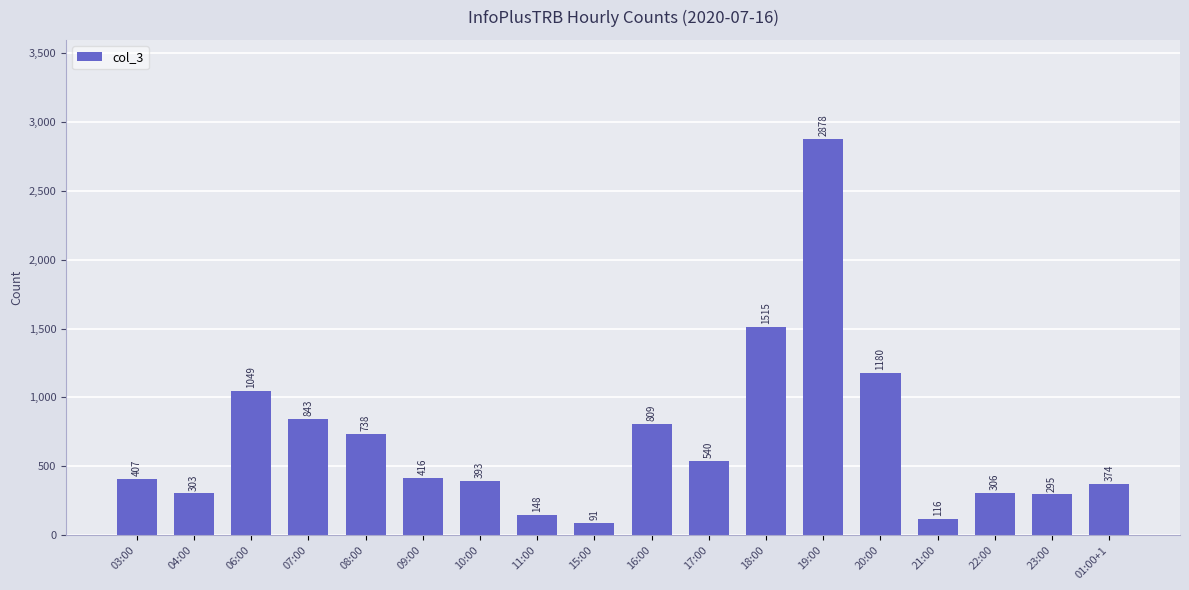

How many series are shown in this chart?

1